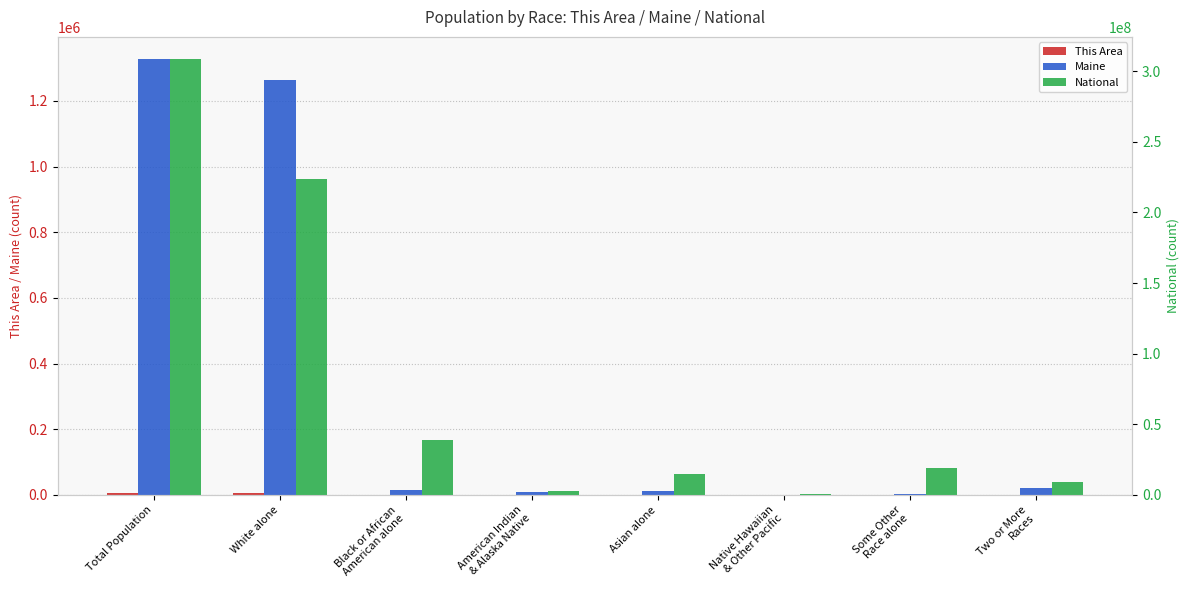

What is the difference between the second highest and second lowest values in the This Area series?

5714